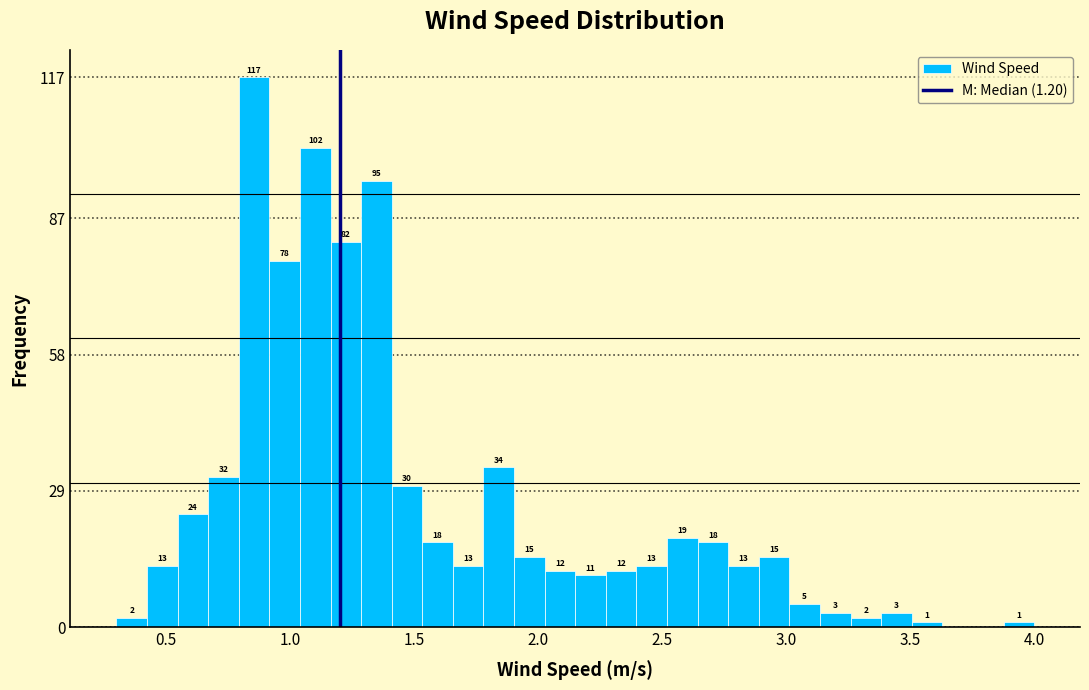

Read against the x-axis, roughly where is the centre of the tallest bar?

0.85